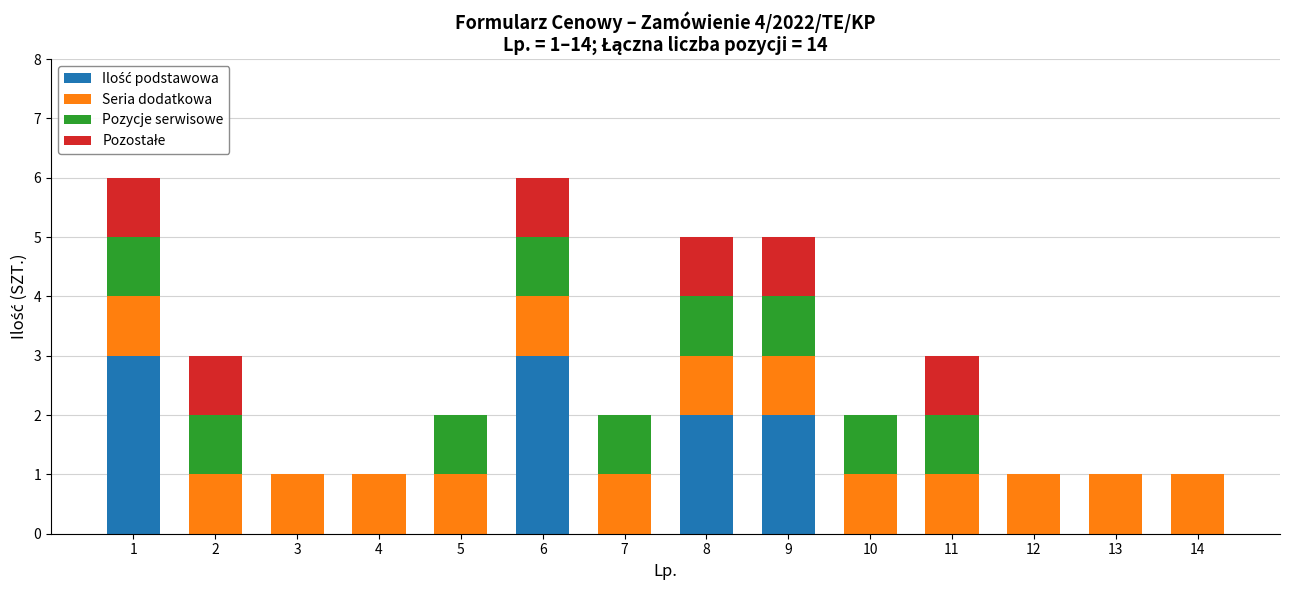

Which series has the largest total across all categories?

Seria dodatkowa